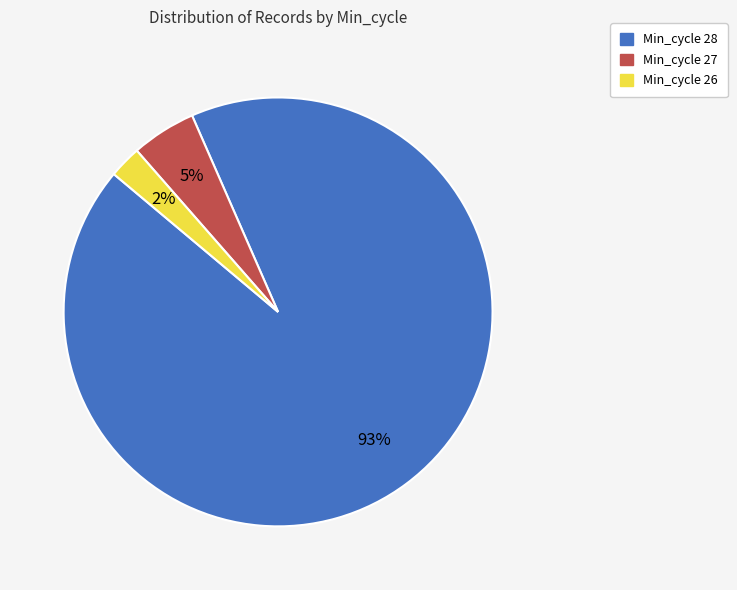

To the nearest percent, what is the average slice percentage?

33%